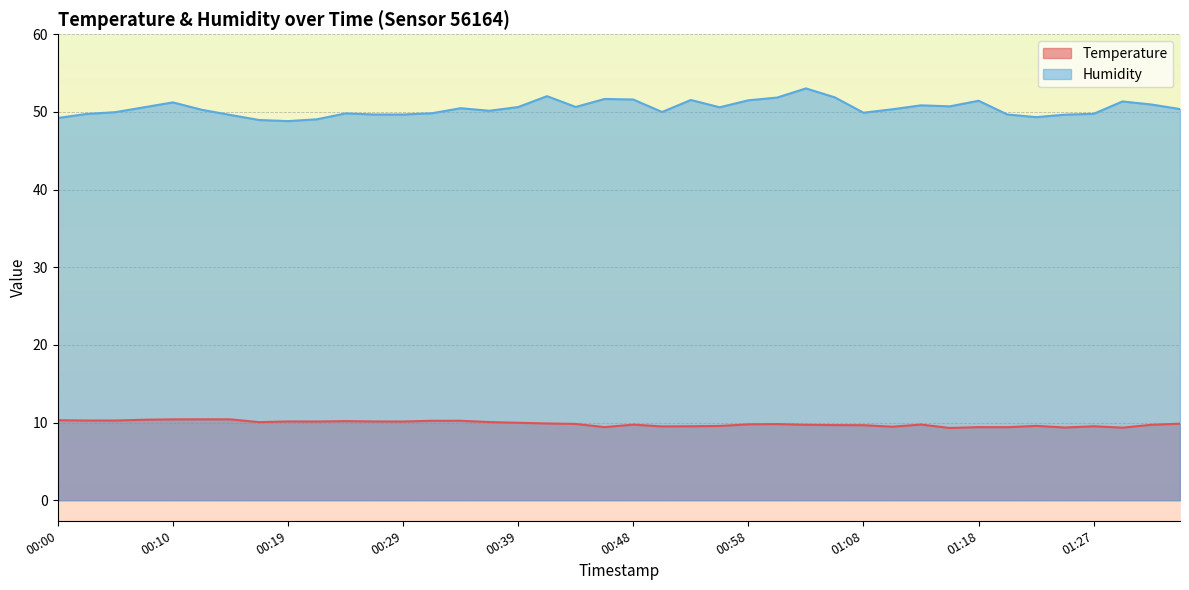

Between 00:34 and 01:03, which series saw the biggest shift?

Humidity